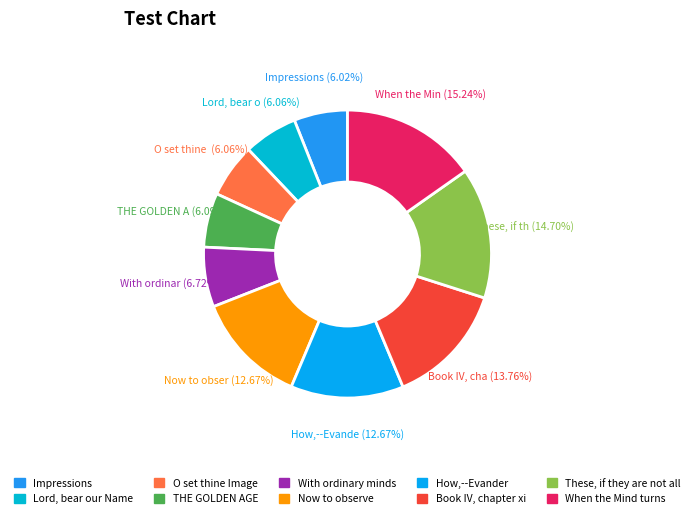

To the nearest percent, what portion does Now to observe represent?

13%